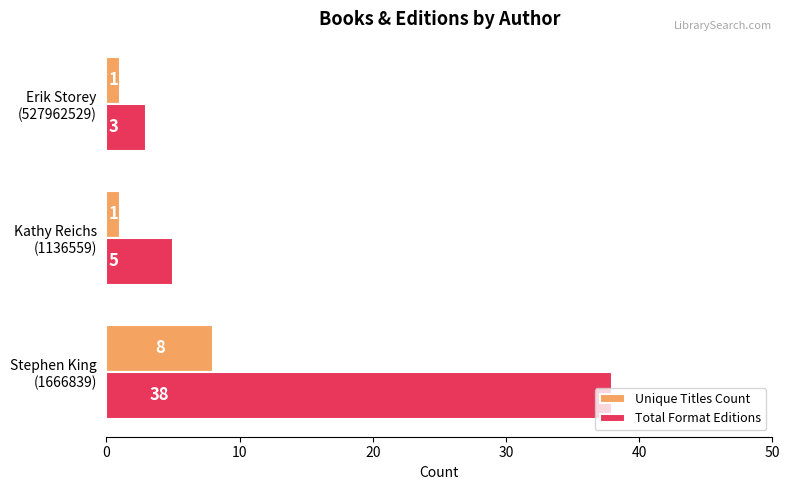

Does the chart contain stacked bars?

No